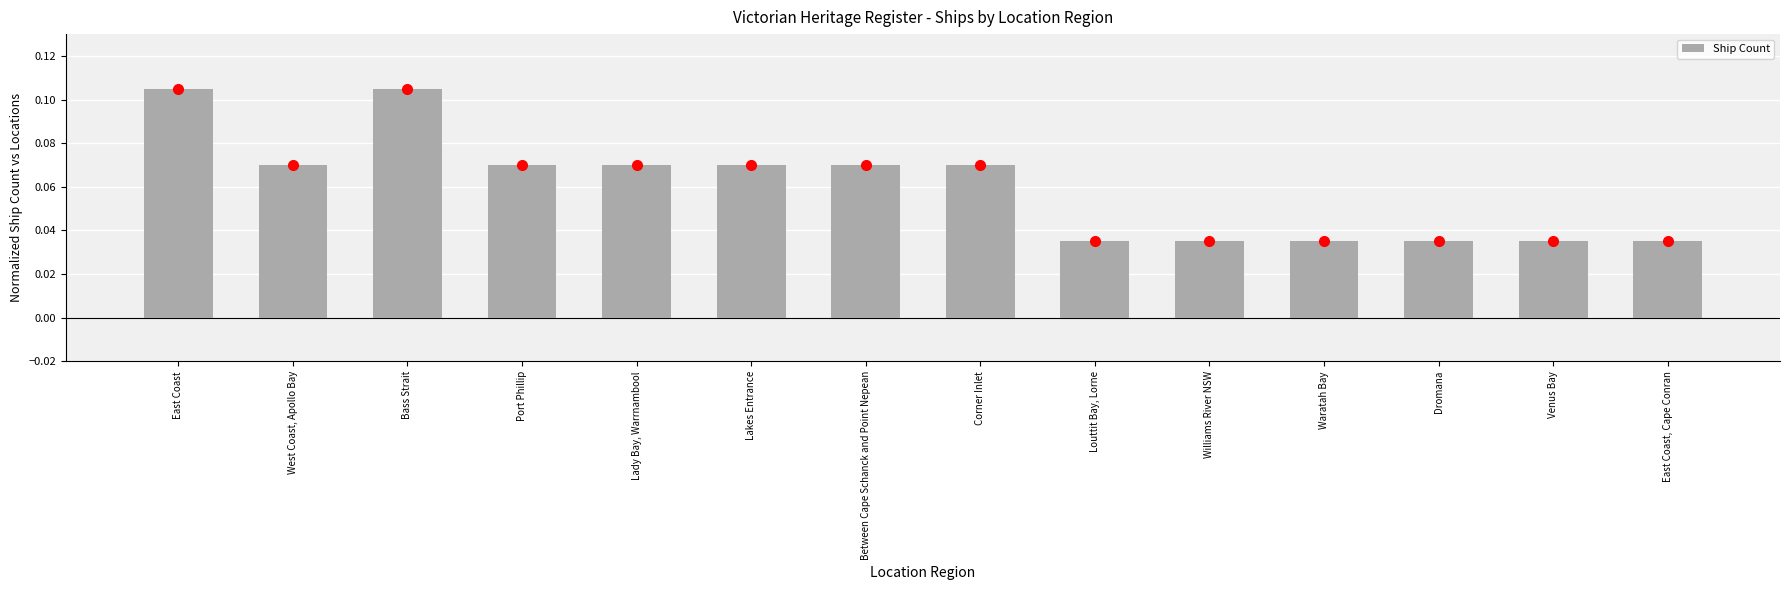

Which has a higher value, Williams River NSW or Lady Bay, Warrnambool?

Lady Bay, Warrnambool